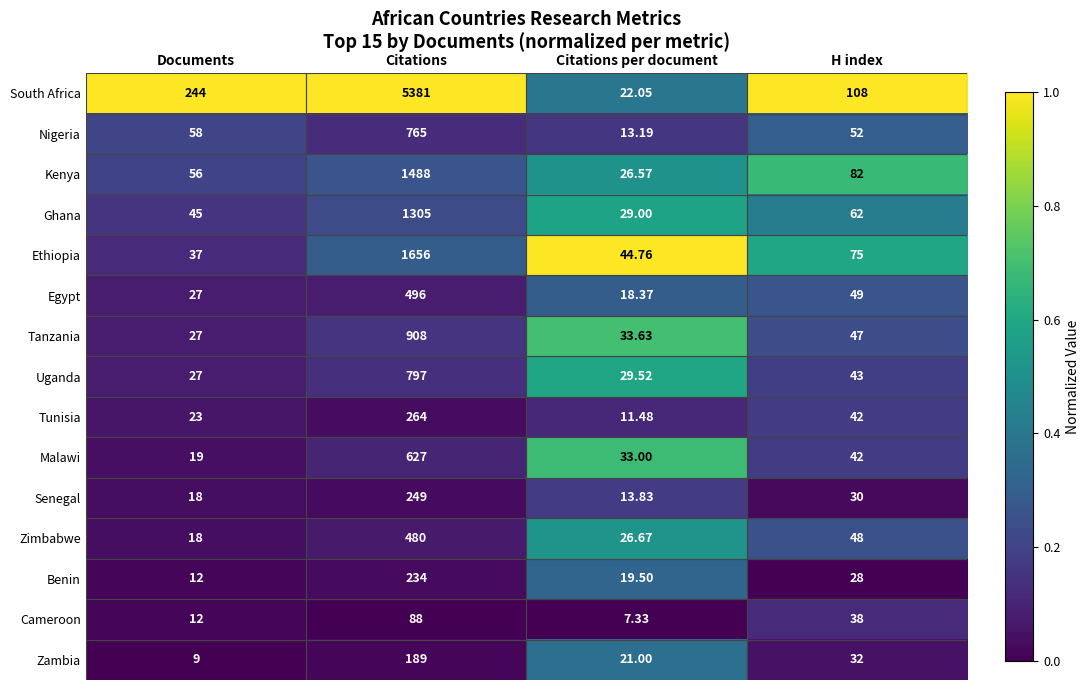

Which series has the widest spread of values?

South Africa